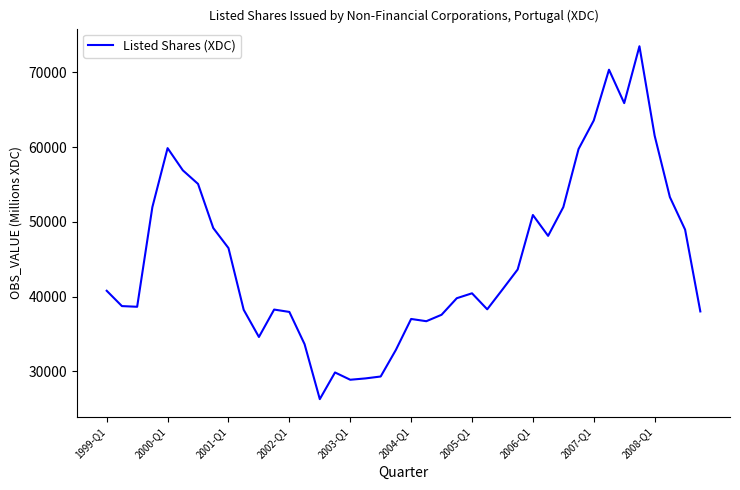

What is the maximum value shown in the chart?

73484.6